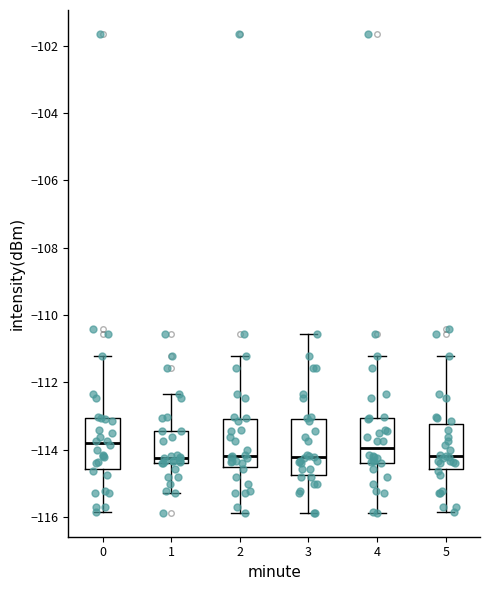

Reading left to right, read every box against the y-axis: the position of its median line, the range the box covers, and the ends of its whiskers. The values are not printed on the chart, so give them approximately, as read against the axis.

0: median -113.8, box -114.6 to -113.0, whiskers -115.8 to -111.2
1: median -114.2, box -114.4 to -113.4, whiskers -115.2 to -112.4
2: median -114.2, box -114.6 to -113.0, whiskers -115.8 to -111.2
3: median -114.2, box -114.8 to -113.0, whiskers -115.8 to -110.6
4: median -114.0, box -114.4 to -113.0, whiskers -115.8 to -111.2
5: median -114.2, box -114.6 to -113.2, whiskers -115.8 to -111.2